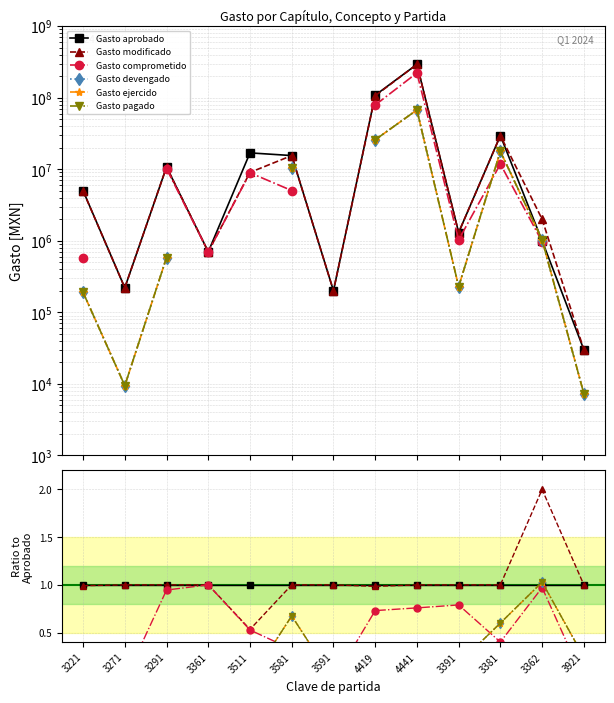

How many distinct data groups are displayed?

6